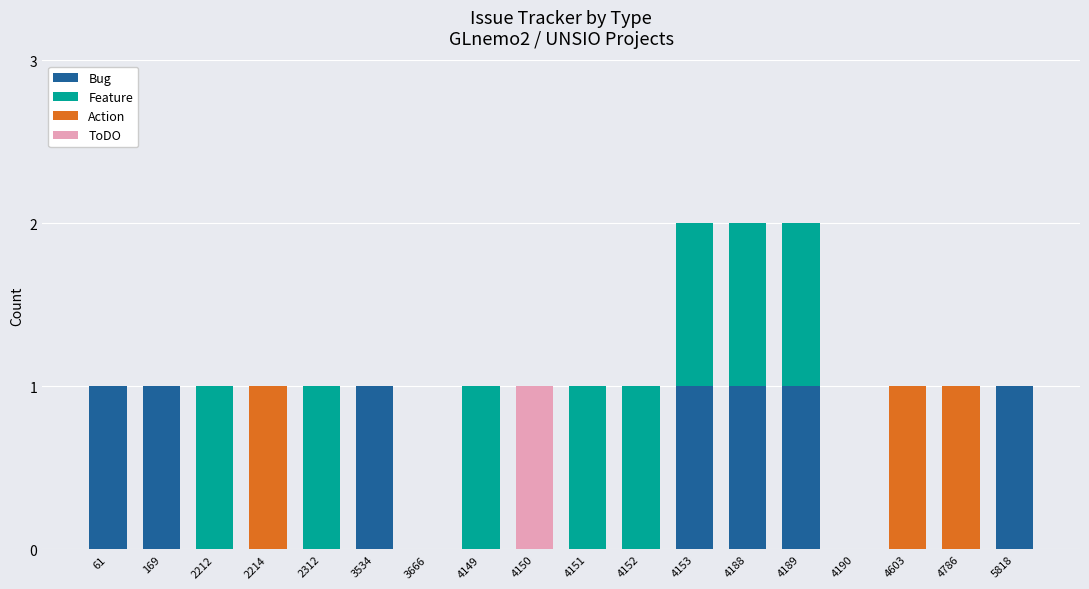

What is the sum of all Bug values?

7